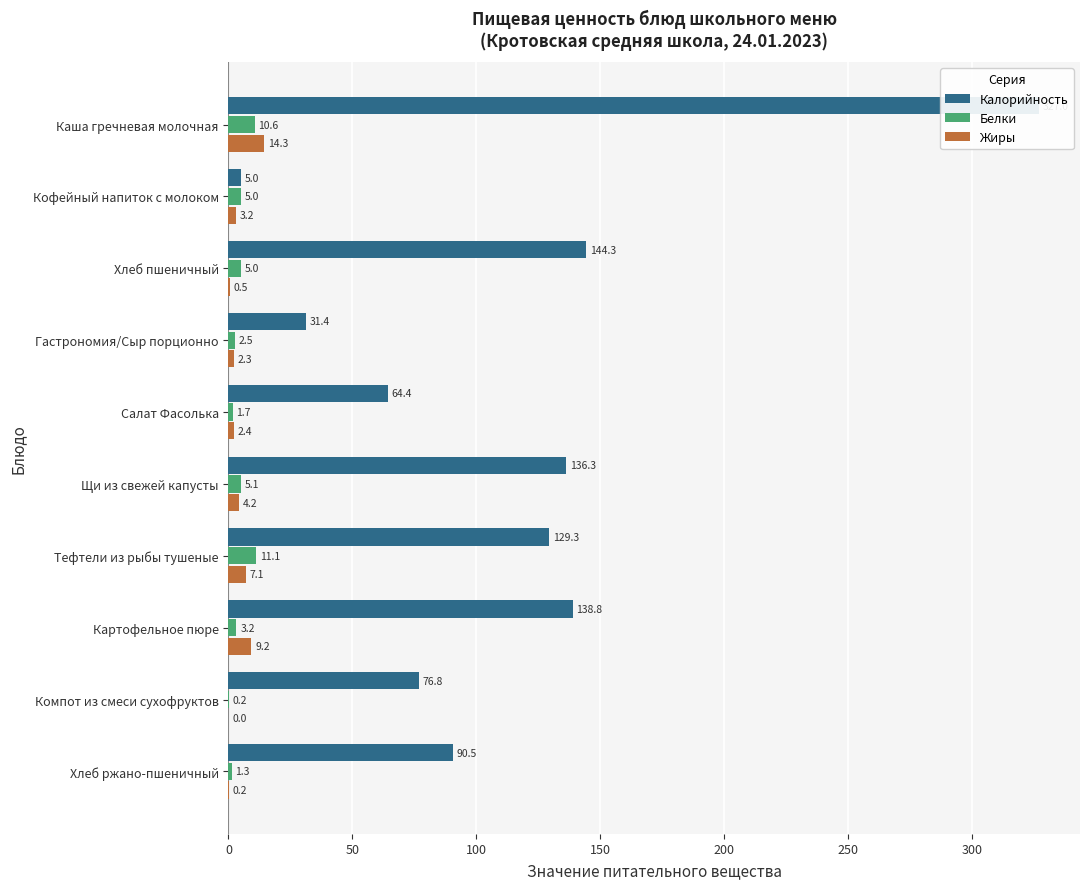

Between Кофейный напиток с молоком and Хлеб ржано-пшеничный, which series saw the biggest shift?

Калорийность